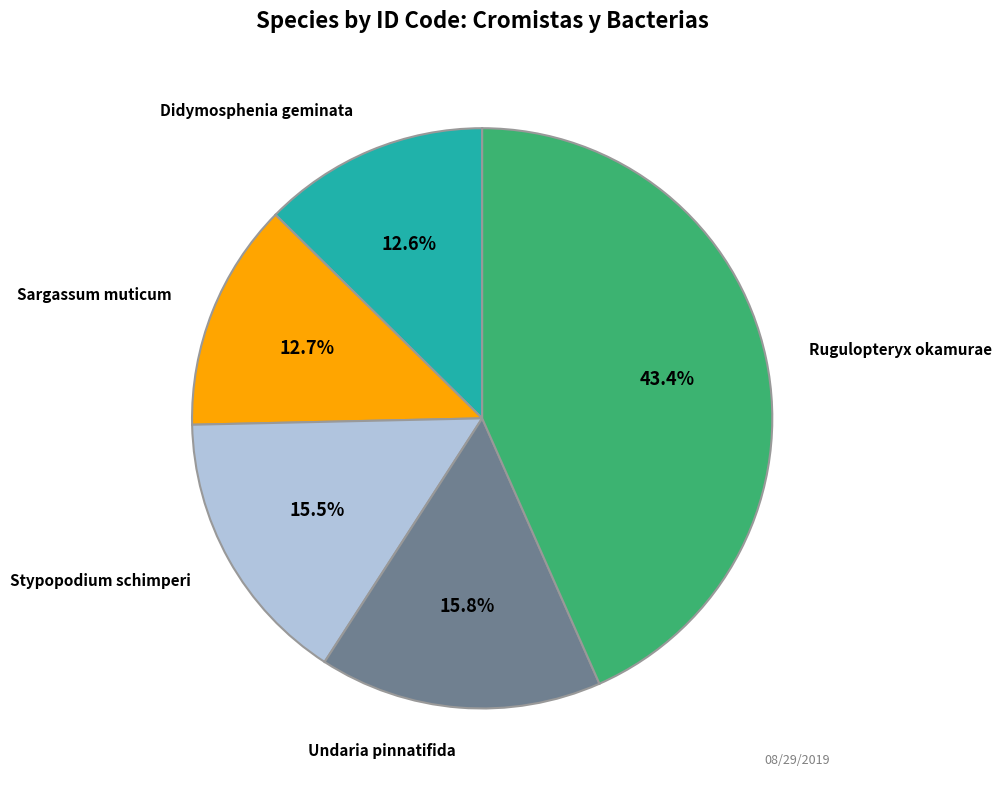

What is the largest slice in the pie chart?

Rugulopteryx okamurae